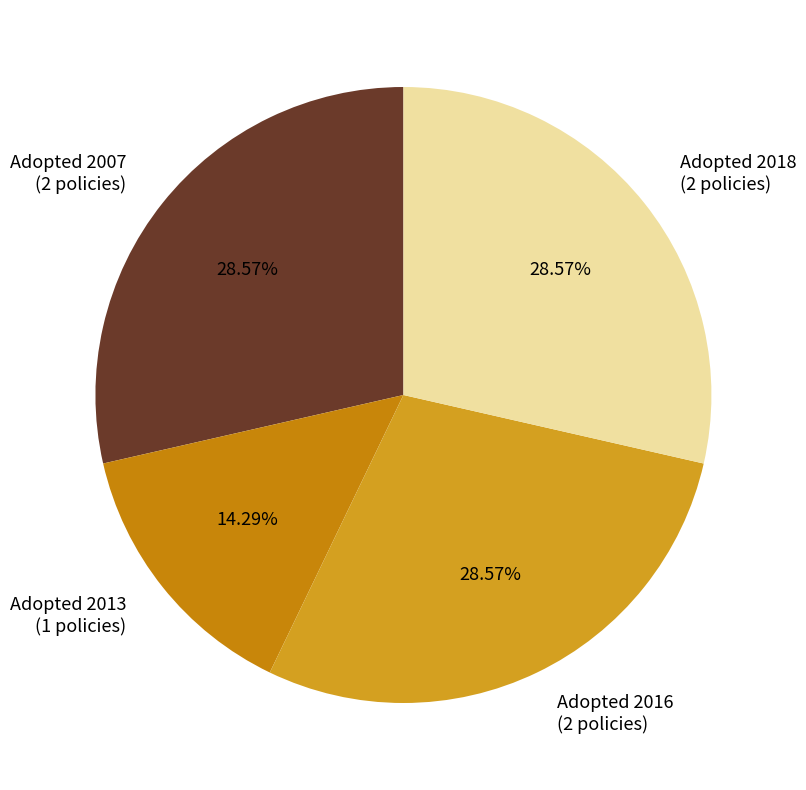

What is the ratio of the value at Adopted 2016 (2 policies) to the value at Adopted 2018 (2 policies)?

1.0